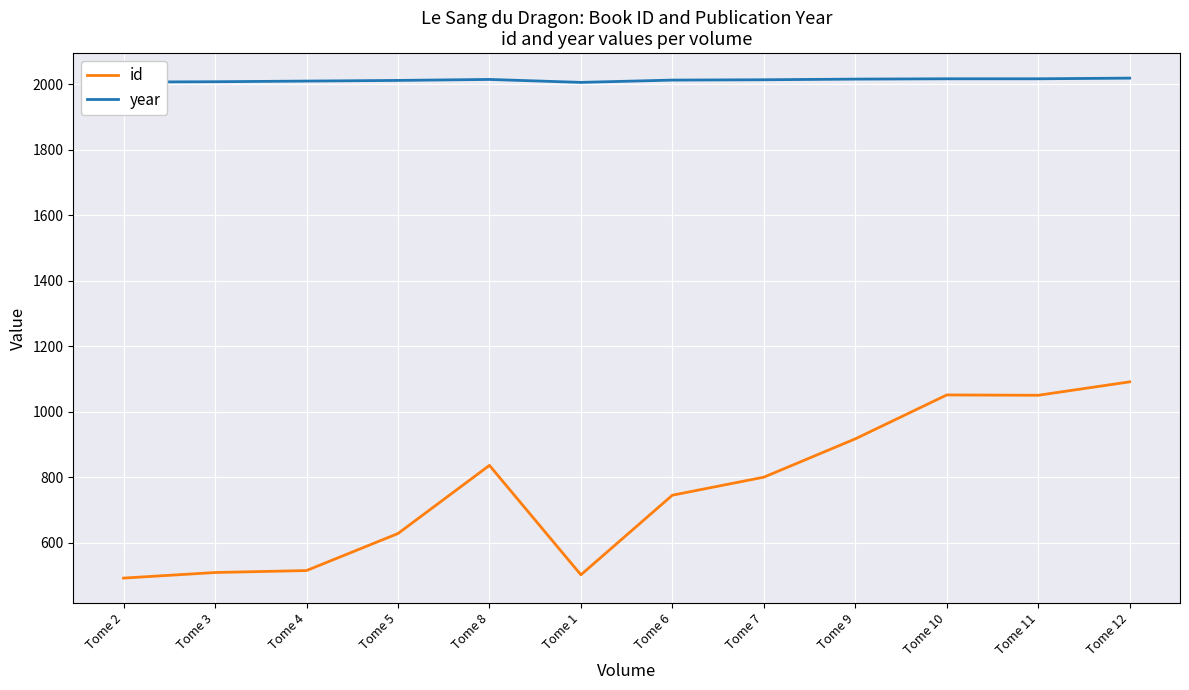

The value of year at Tome 2 is 2006. True or false?

True